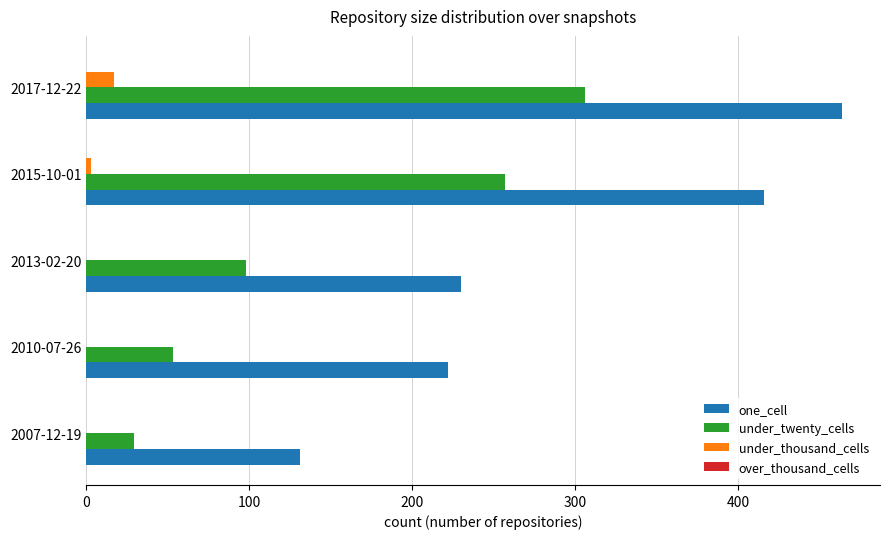

What is the sum of all under_thousand_cells values?

20